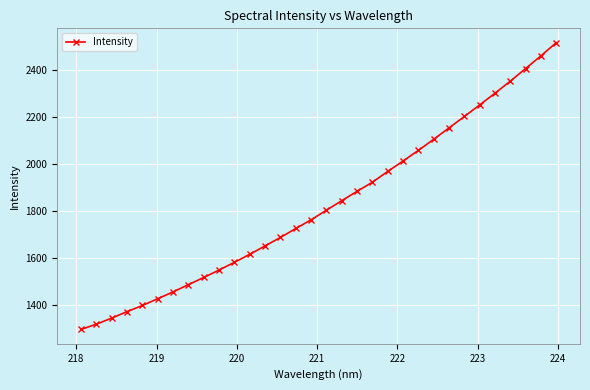

What is the difference between the maximum and minimum values?

1223.0